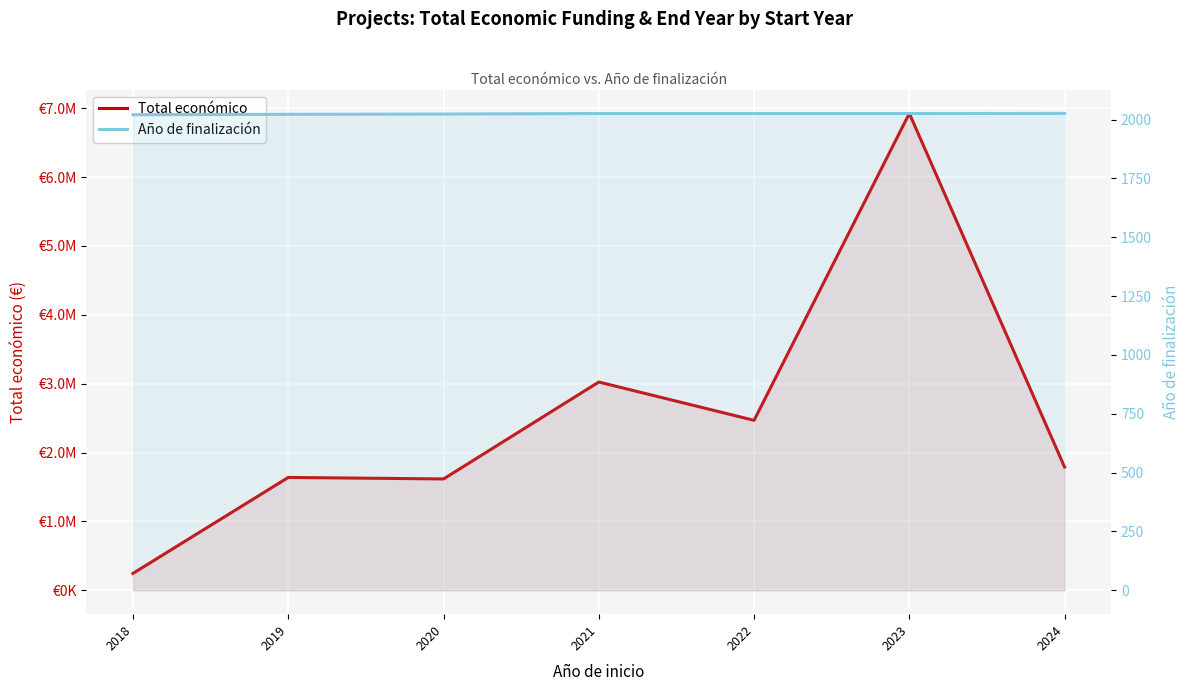

Reading left to right, extract all data points from this chart.

Total económico: 246480.0	1639253.7	1617272.8	3024537.0	2468161.8	6924824.5	1789330.5
Año de finalización: 2021.0	2022.6	2023.8	2026.0	2026.0	2026.0	2026.5